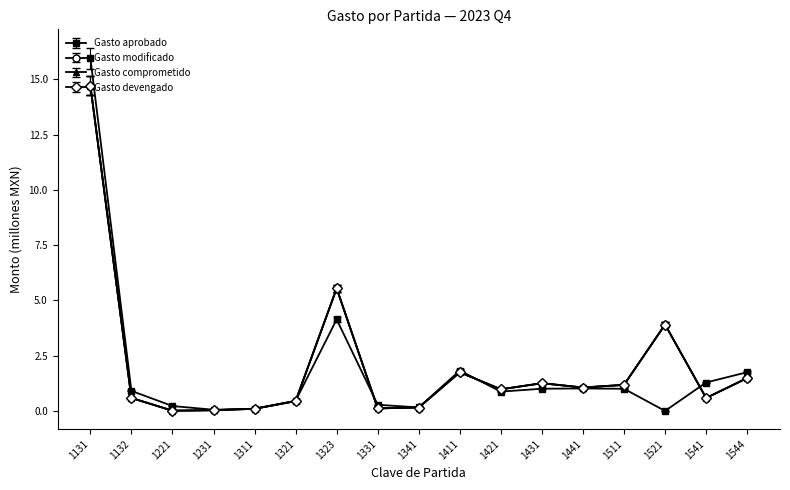

Reading left to right, what are all the values shown in this chart?

Gasto aprobado: 1131=16.0	1132=0.9	1221=0.2	1231=0.1	1311=0.1	1321=0.5	1323=4.1	1331=0.3	1341=0.2	1411=1.8	1421=0.9	1431=1.0	1441=1.0	1511=1.0	1521=0.0	1541=1.3	1544=1.8
Gasto modificado: 1131=14.7	1132=0.6	1221=0.0	1231=0.0	1311=0.1	1321=0.4	1323=5.5	1331=0.1	1341=0.2	1411=1.7	1421=1.0	1431=1.3	1441=1.1	1511=1.2	1521=3.9	1541=0.6	1544=1.5
Gasto comprometido: 1131=14.7	1132=0.6	1221=0.0	1231=0.0	1311=0.1	1321=0.4	1323=5.5	1331=0.1	1341=0.2	1411=1.7	1421=1.0	1431=1.3	1441=1.1	1511=1.2	1521=3.9	1541=0.6	1544=1.5
Gasto devengado: 1131=15.2	1132=0.6	1221=0.0	1231=0.0	1311=0.1	1321=0.5	1323=5.7	1331=0.1	1341=0.2	1411=1.8	1421=1.0	1431=1.3	1441=1.1	1511=1.2	1521=4.0	1541=0.6	1544=1.5